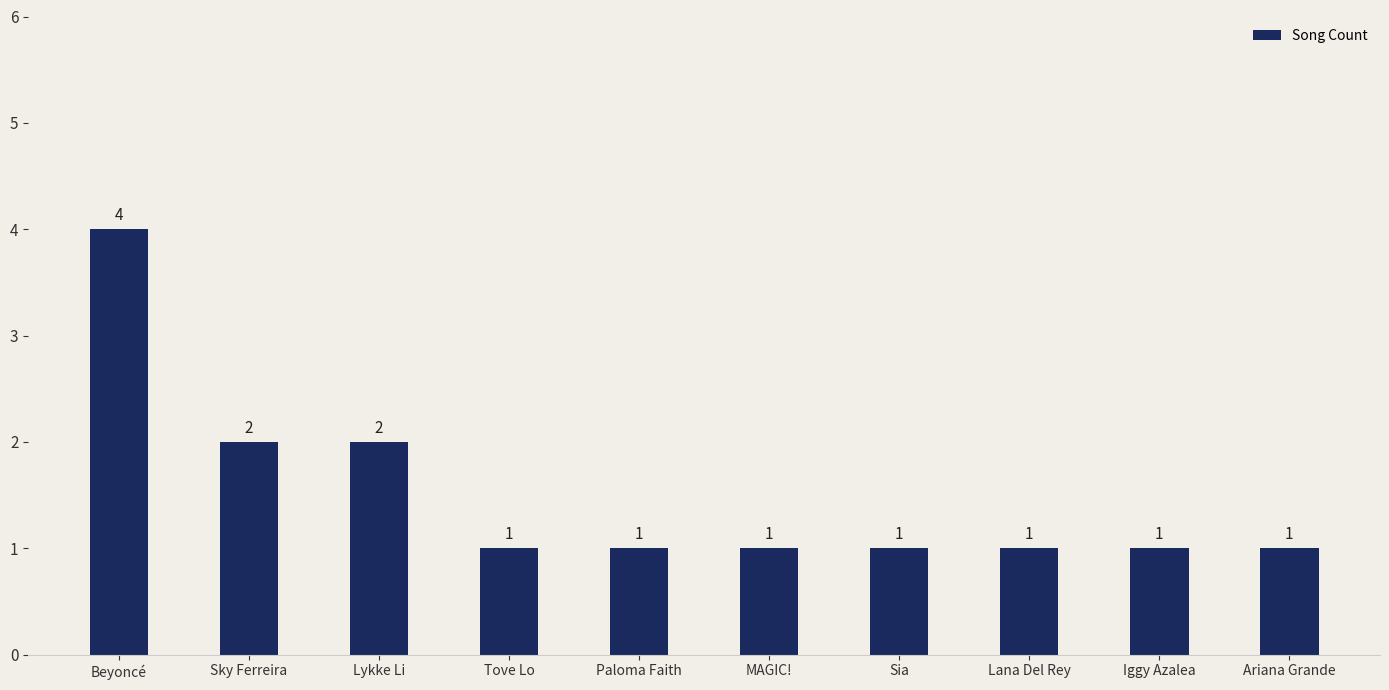

Reading left to right, transcribe all the data shown in this chart.

4	2	2	1	1	1	1	1	1	1